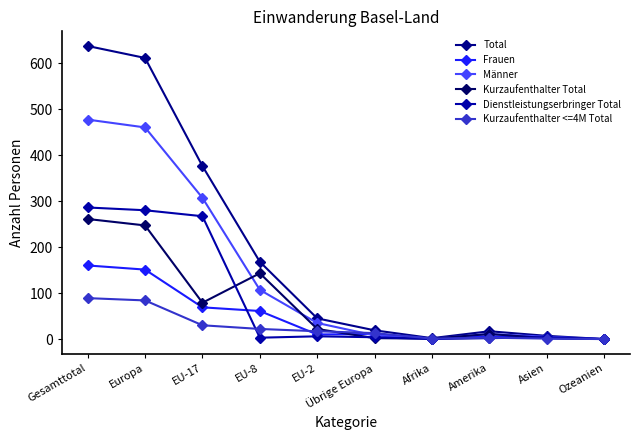

What is the difference between the Frauen values at EU-8 and Ozeanien?

61